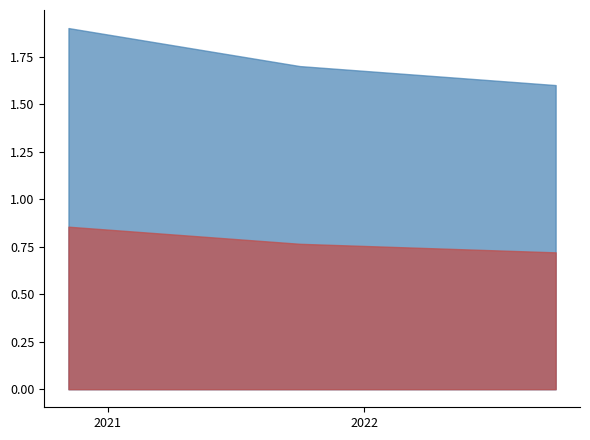

The chart shows a value of 0.8 at 2022-09-30. True or false?

False